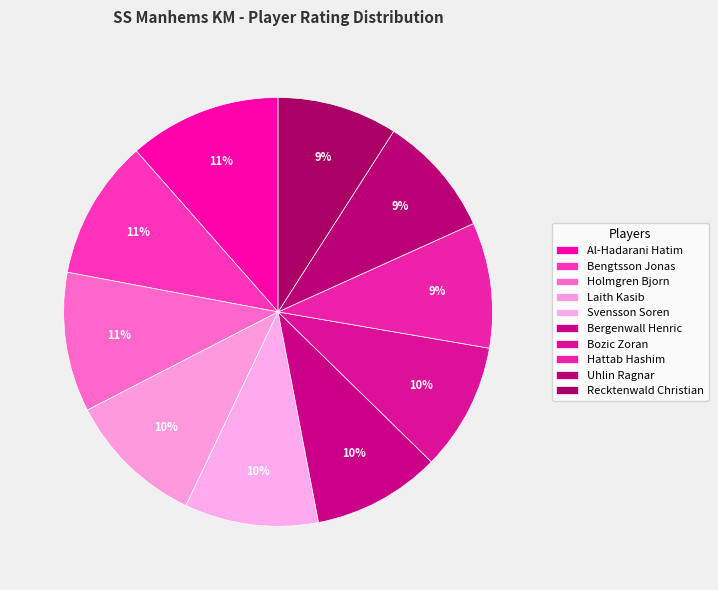

Which slice is the smallest?

Recktenwald Christian